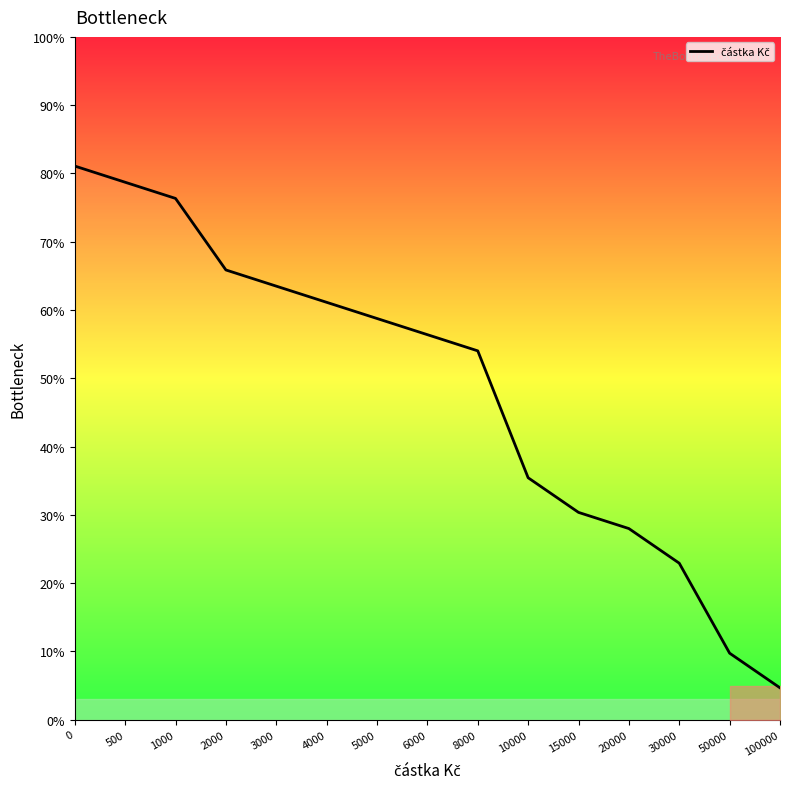

List the labels in order of value, smallest first.

100000, 50000, 30000, 20000, 15000, 10000, 8000, 6000, 5000, 4000, 3000, 2000, 1000, 500, 0